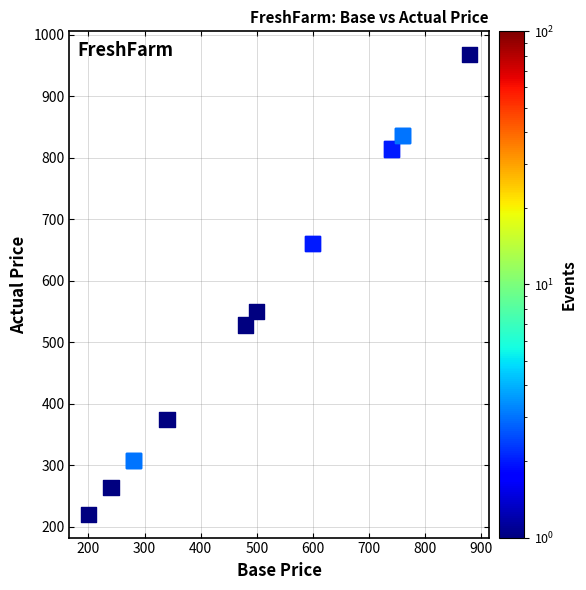

What Y value in the scatter plot is closest to 594?

550